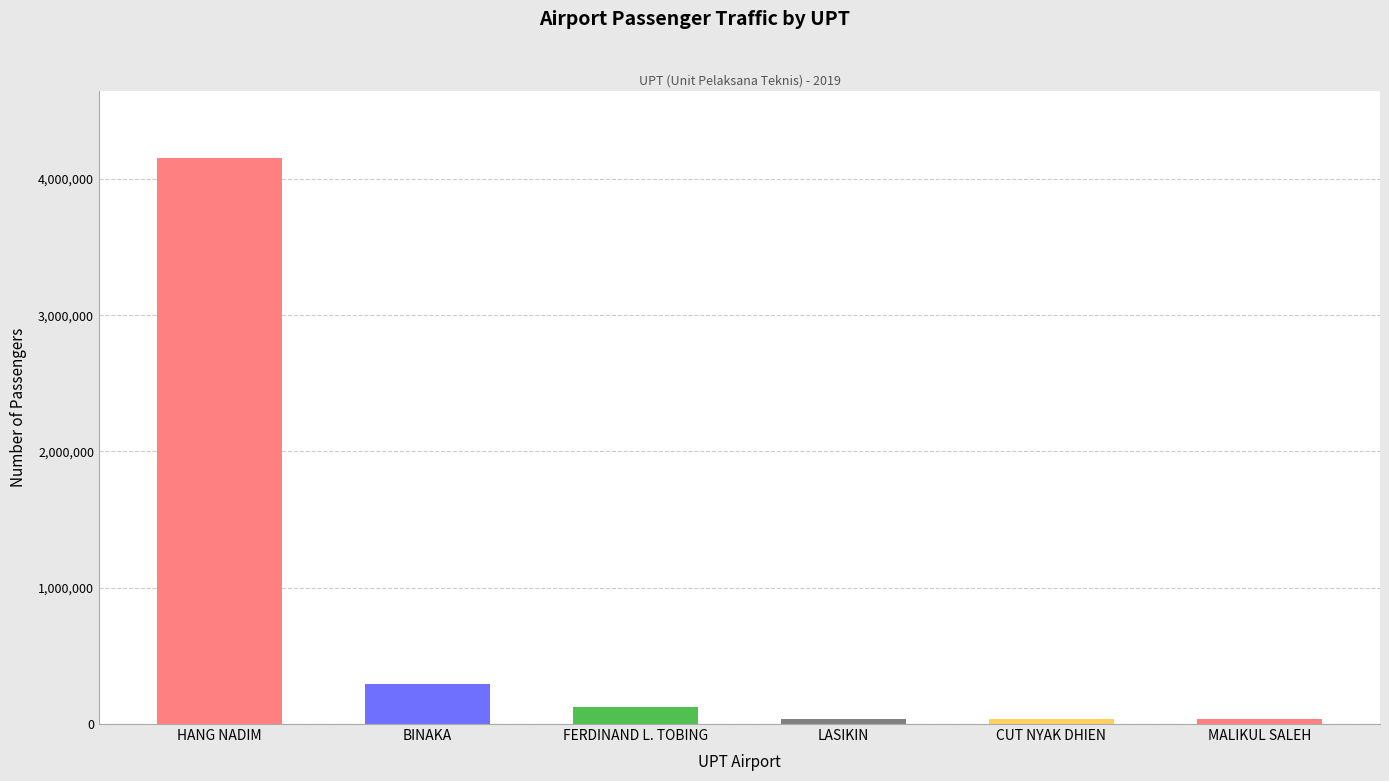

What is the value of the 3rd bar from the left?

125936